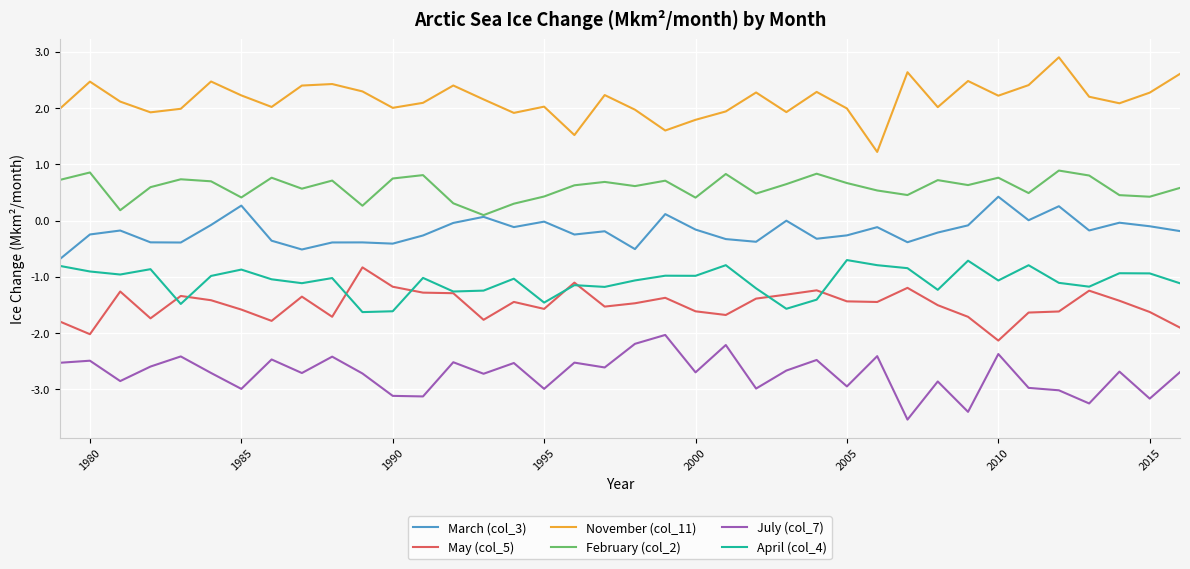

List the series in order of their peak value, highest first.

November (col_11), February (col_2), March (col_3), April (col_4), May (col_5), July (col_7)